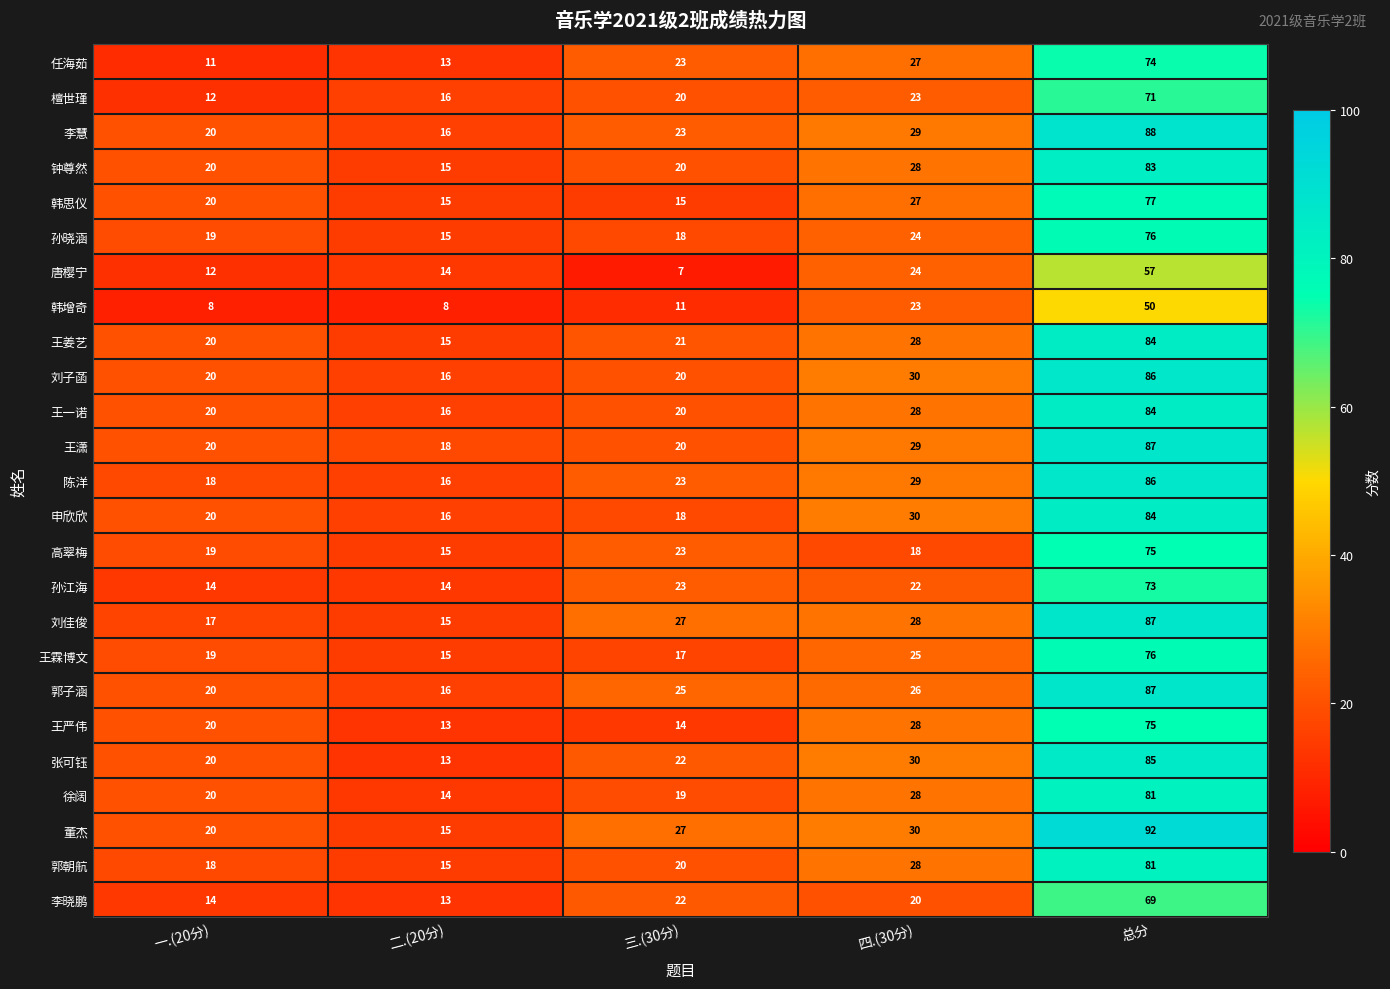

What is the difference between the maximum and minimum values in the 陈洋 series?

70